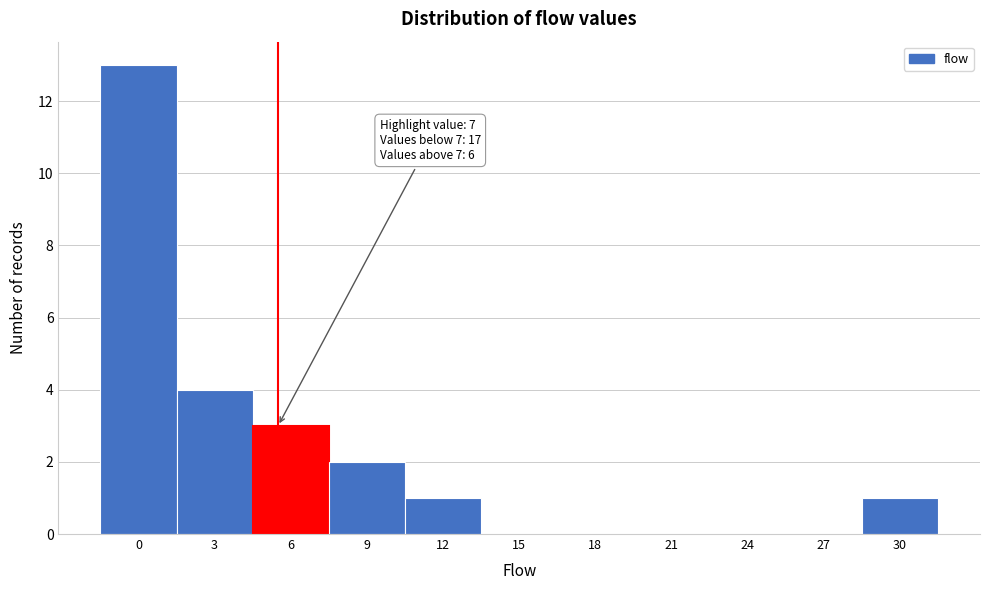

Reading right to left, transcribe all the data shown in this chart.

30=1	27=0	24=0	21=0	18=0	15=0	12=1	9=2	6=3	3=4	0=13